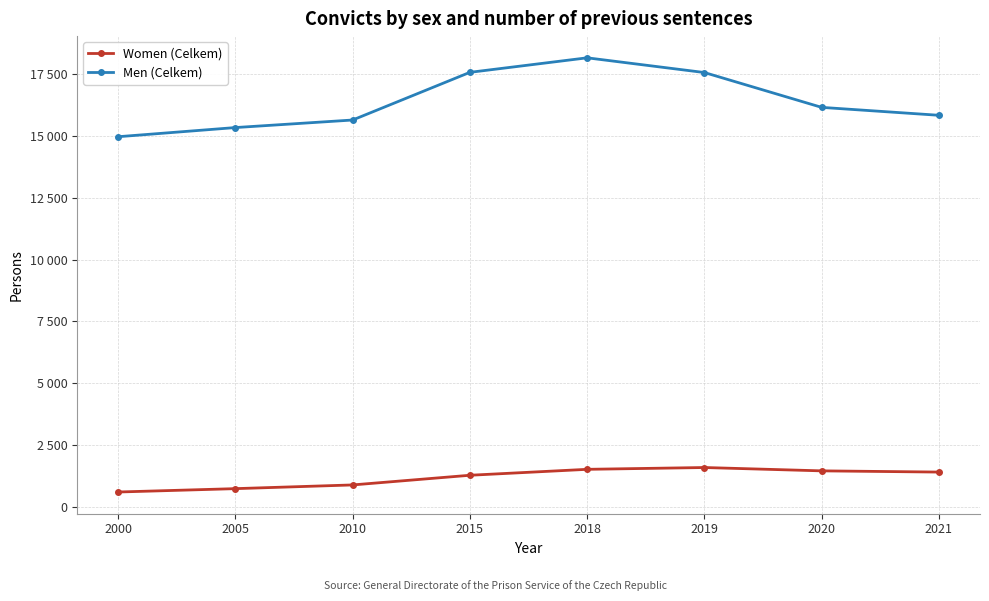

Which category has the highest value across all series?

2018